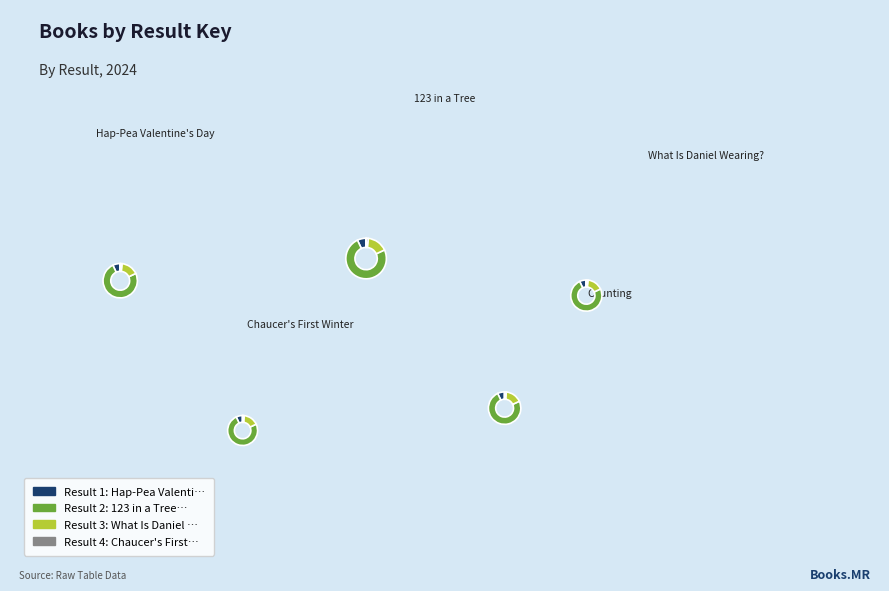

Count the number of slices in the pie.

5